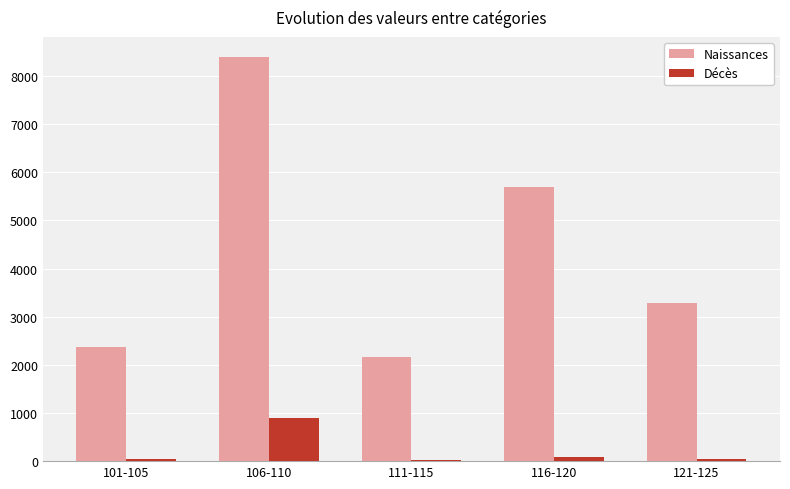

Between 106-110 and 116-120, which series saw the biggest shift?

Naissances